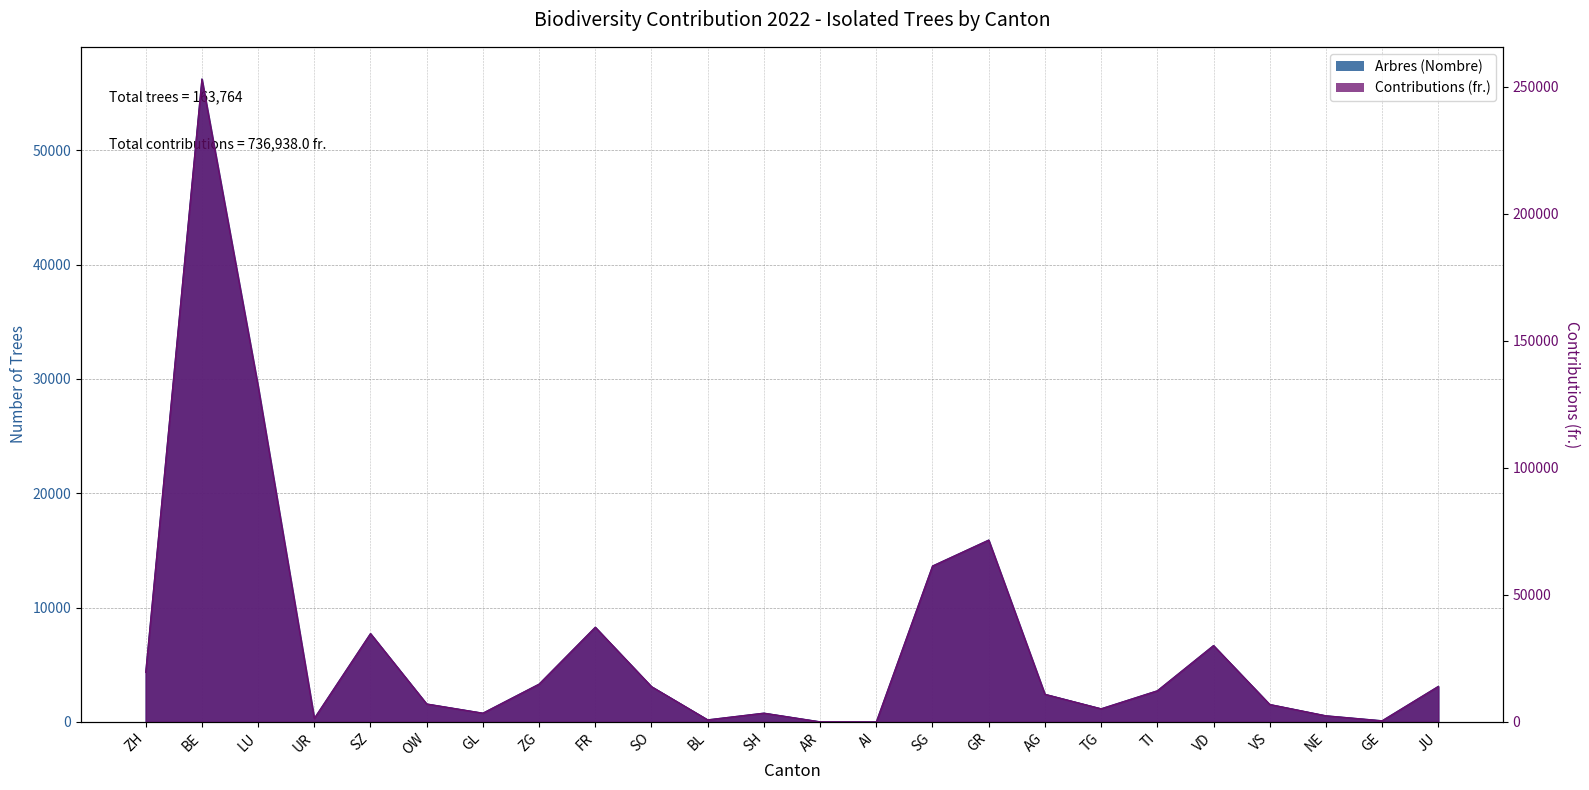

Rank the series by their maximum value, from lowest to highest.

Arbres (Nombre), Contributions (fr.)